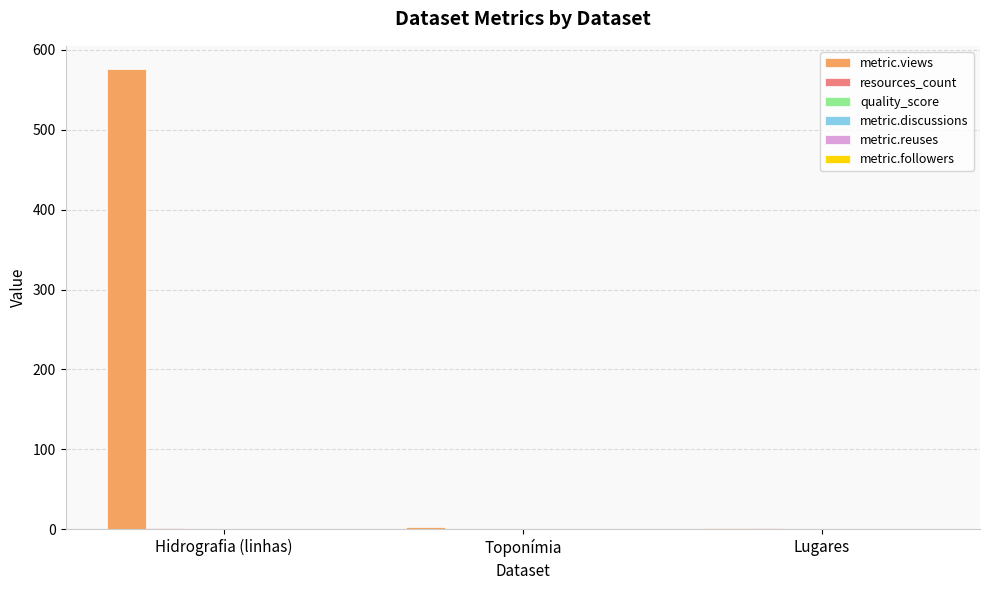

What is the maximum value shown in the chart?

576.0